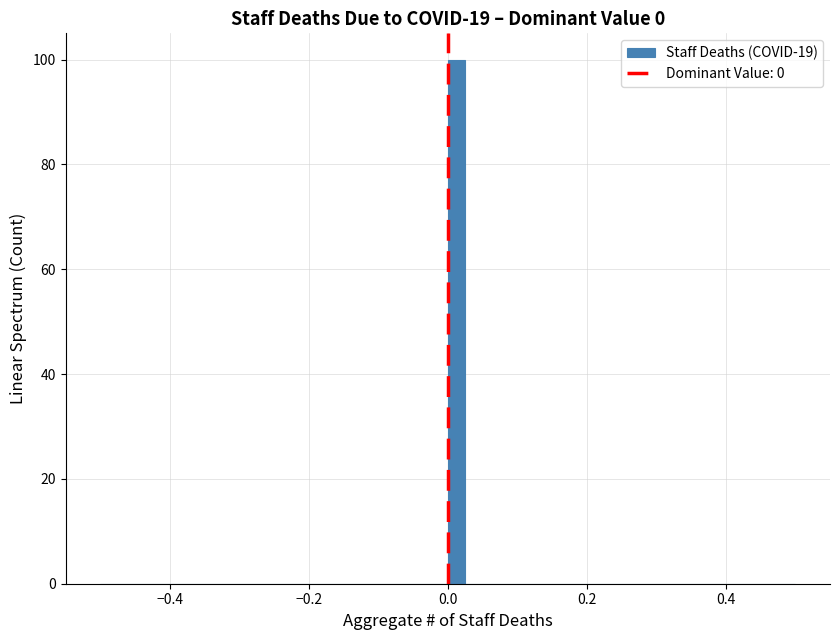

Read against the x-axis, roughly where is the centre of the tallest bar?

0.02